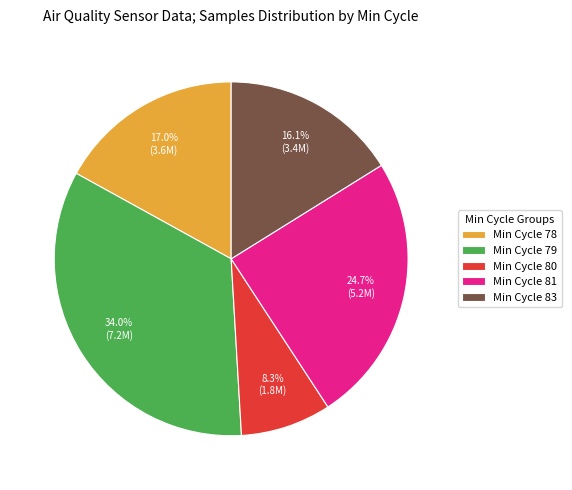

To the nearest percent, what is the average slice percentage?

20%